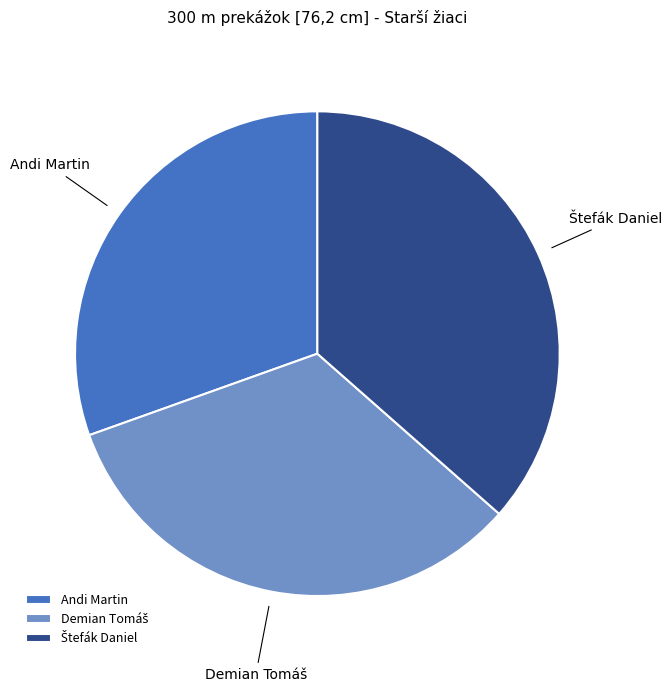

Is there any slice that represents more than half of the pie?

No